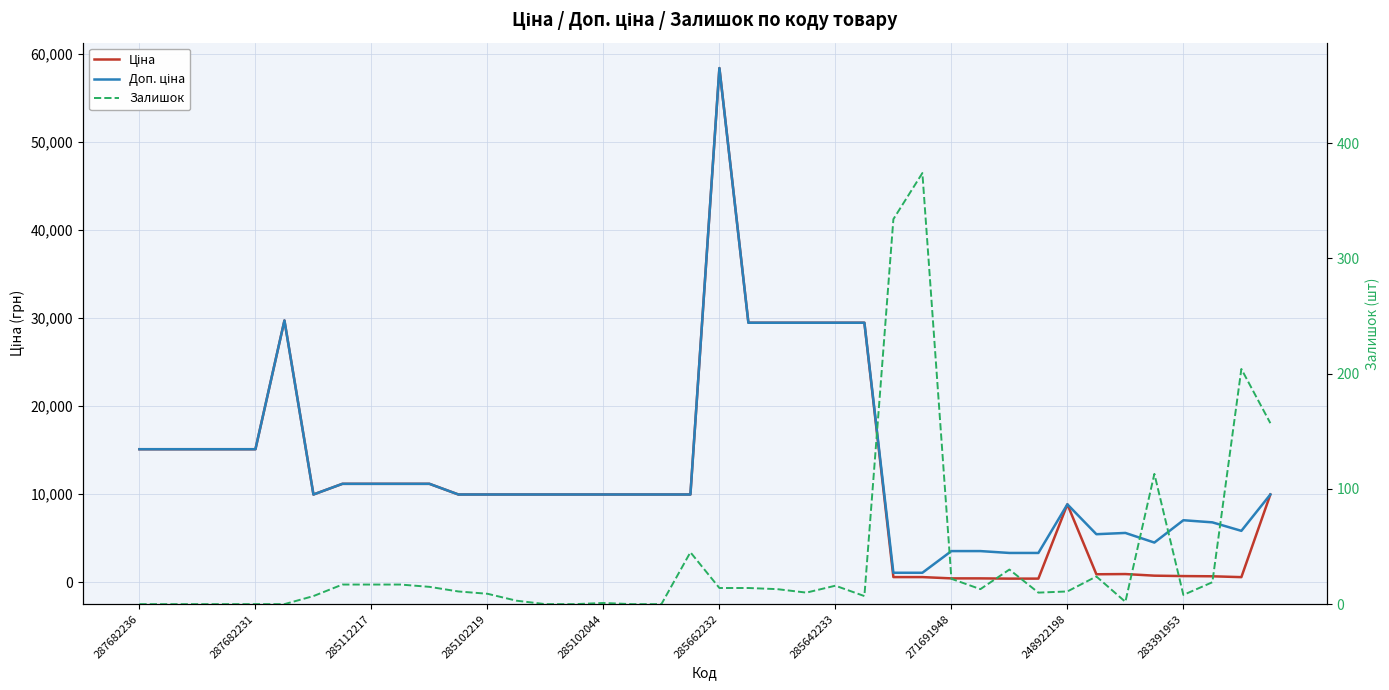

Which has a higher value, 285102219 or 15?

285102219